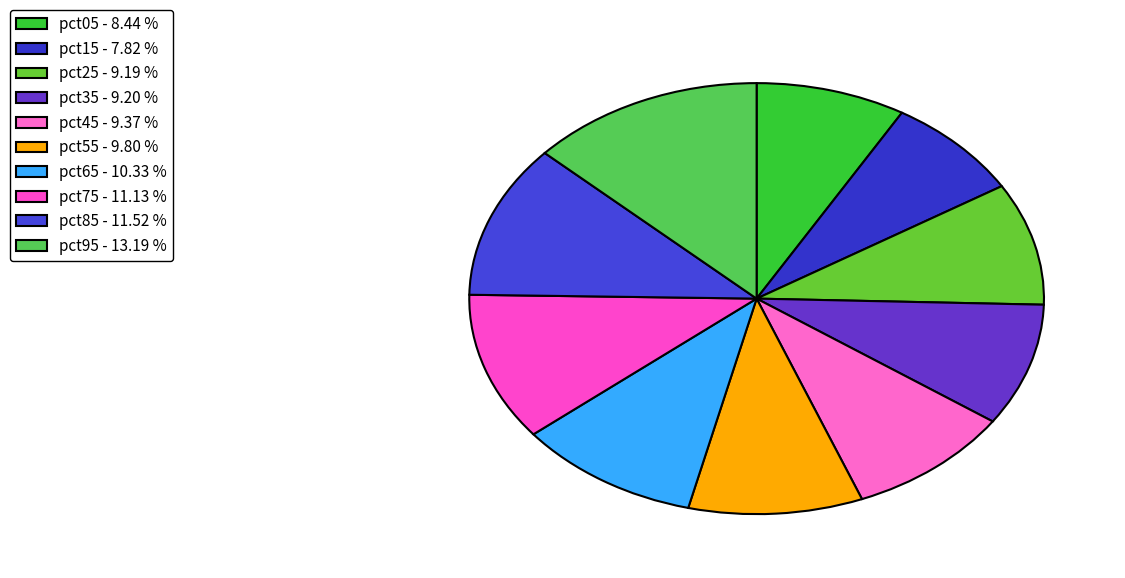

The pct65 slice represents 24% of the pie. True or false?

False